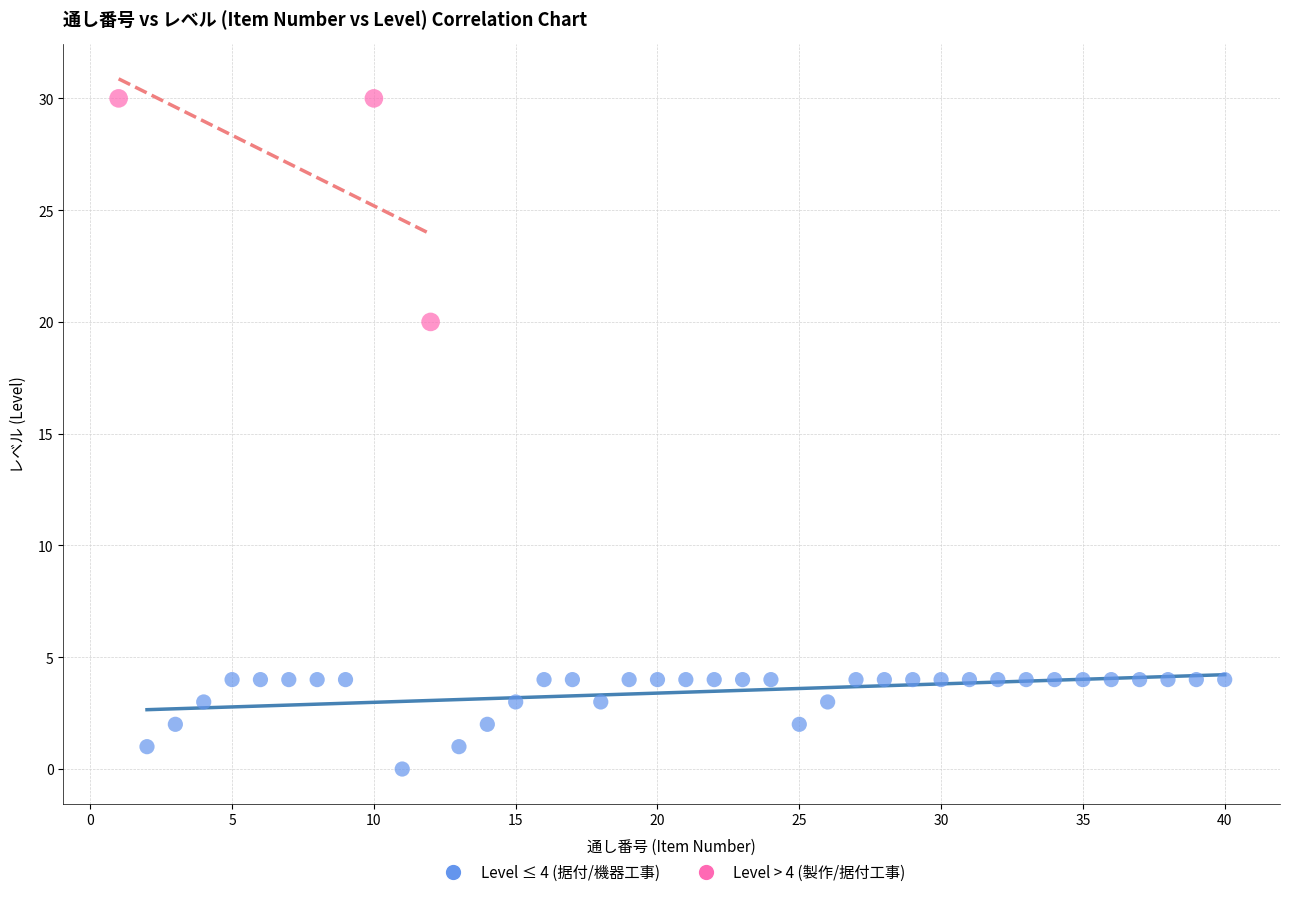

Which series contains the lowest Y value?

Level ≤ 4 (据付/機器工事)